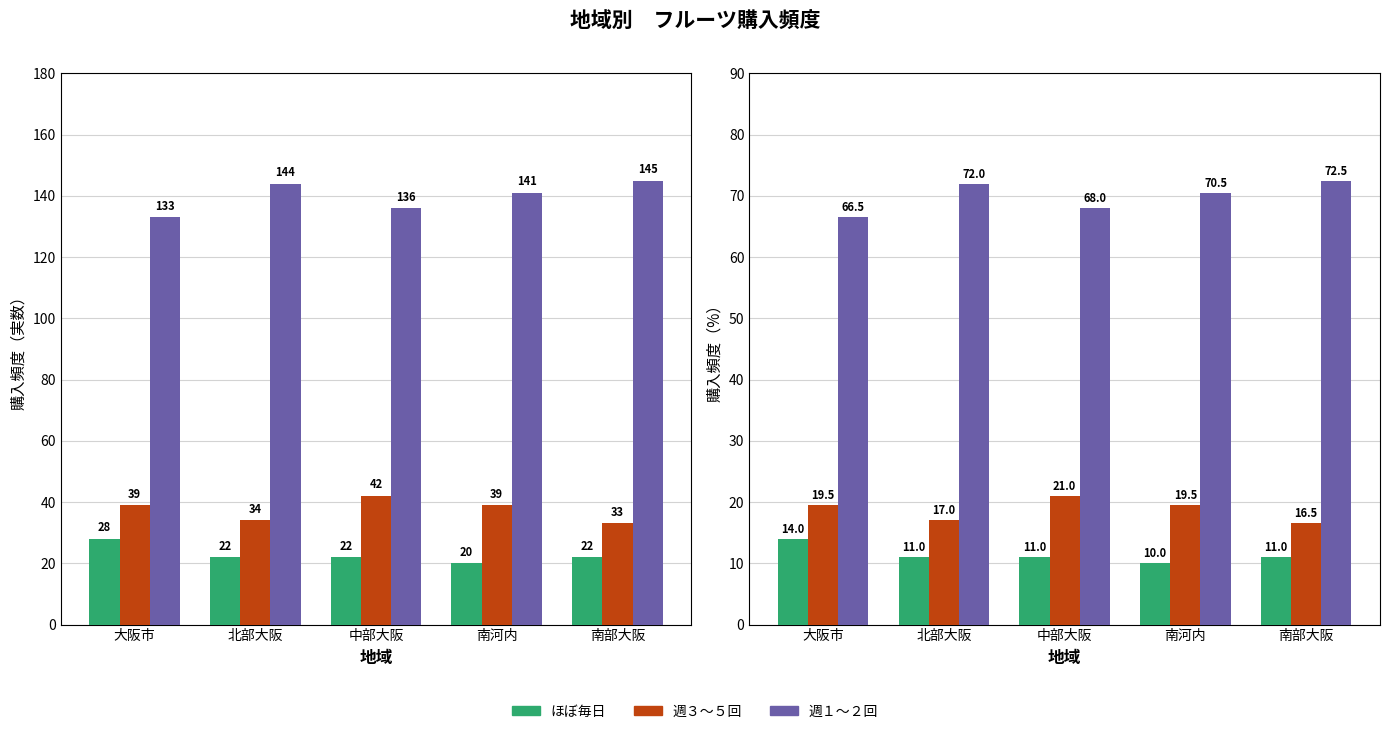

At 大阪市, list the series in order from smallest to largest.

ほぼ毎日, 週３～５回, 週１～２回